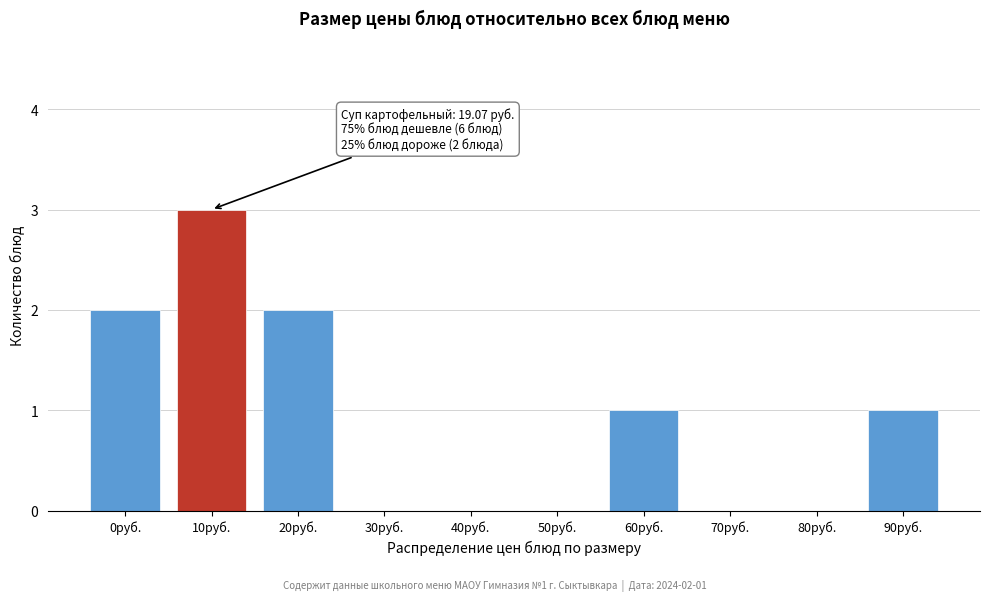

Reading left to right, list all the values displayed in this chart.

0руб.=2	10руб.=3	20руб.=2	30руб.=0	40руб.=0	50руб.=0	60руб.=1	70руб.=0	80руб.=0	90руб.=1